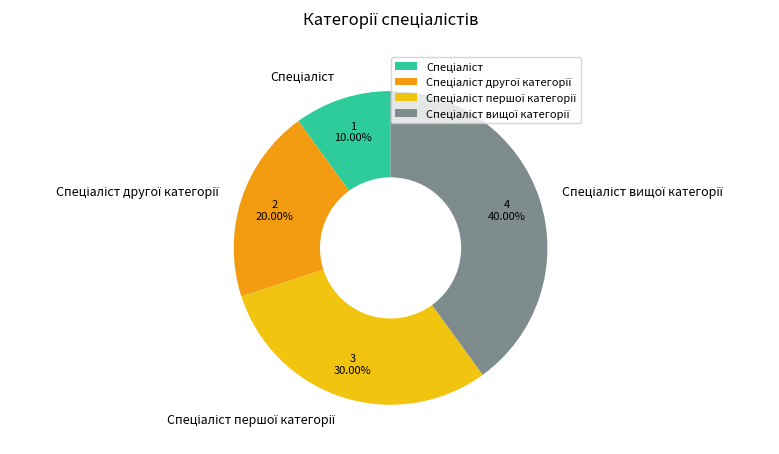

Is there a majority slice in this chart?

No